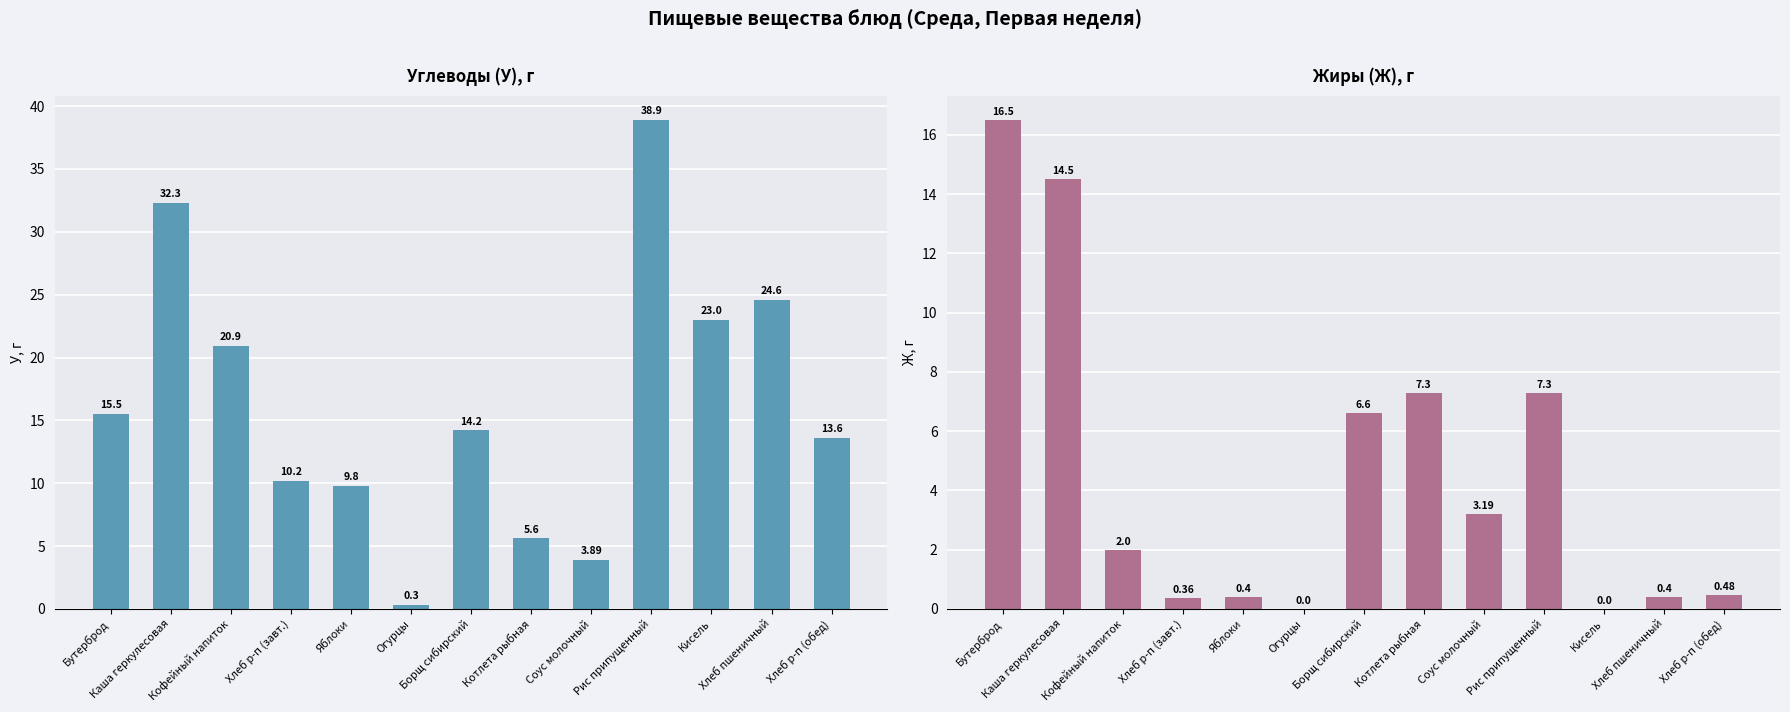

What is the label of the 4th bar from the right?

Рис припущенный